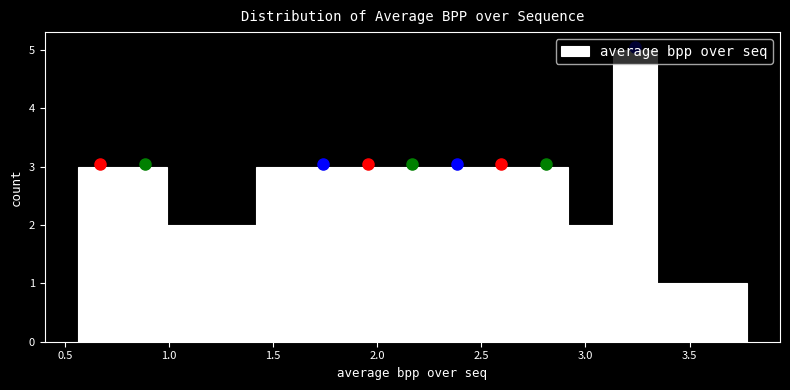

Reading left to right, transcribe this chart: for each bar, give the range it covers on the x-axis and its height. Neither the bar edges nor the heights are printed on the chart, so give them approximately, as read against the axes.

0.55 to 0.80: 3
0.80 to 1.00: 3
1.00 to 1.20: 2
1.20 to 1.40: 2
1.40 to 1.65: 3
1.65 to 1.85: 3
1.85 to 2.05: 3
2.05 to 2.25: 3
2.25 to 2.50: 3
2.50 to 2.70: 3
2.70 to 2.90: 3
2.90 to 3.15: 2
3.15 to 3.35: 5
3.35 to 3.55: 1
3.55 to 3.75: 1